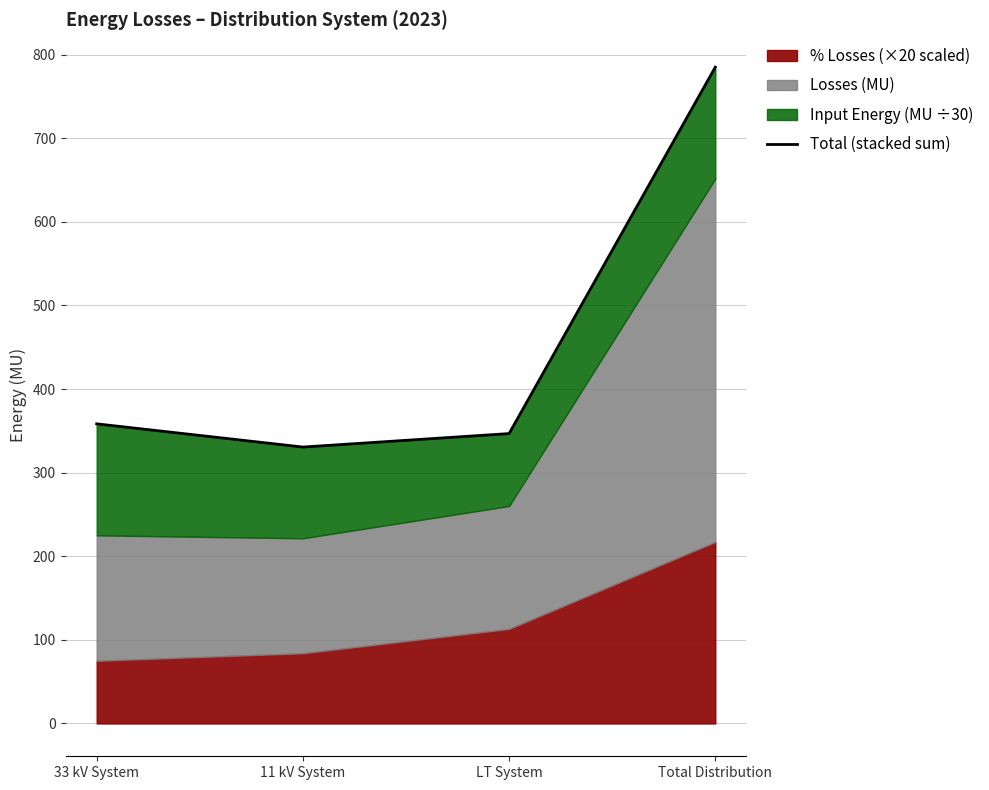

What is the maximum value shown in the chart?

785.1